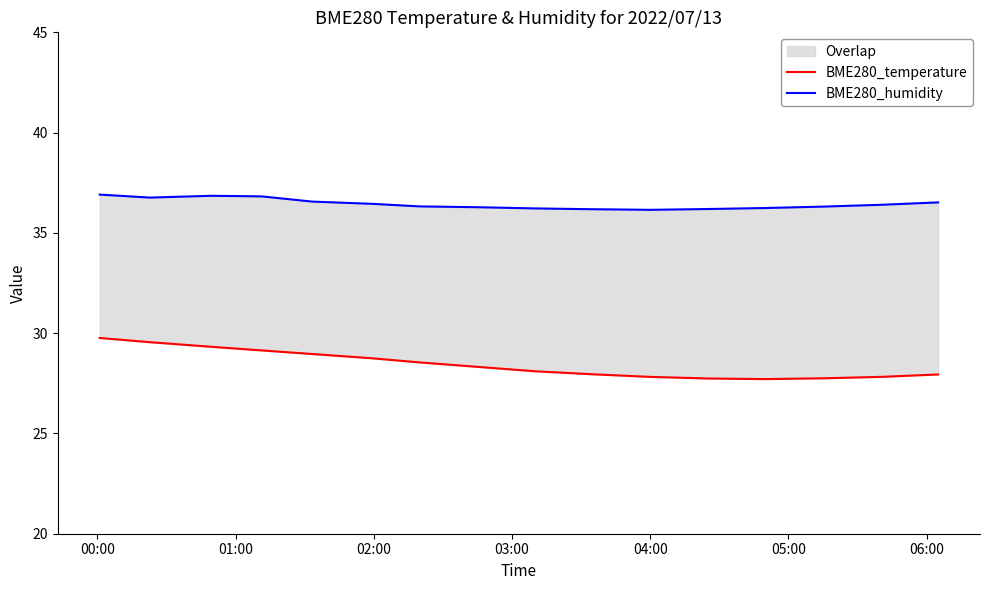

Count the BME280_humidity values in the range 36 to 37.

16